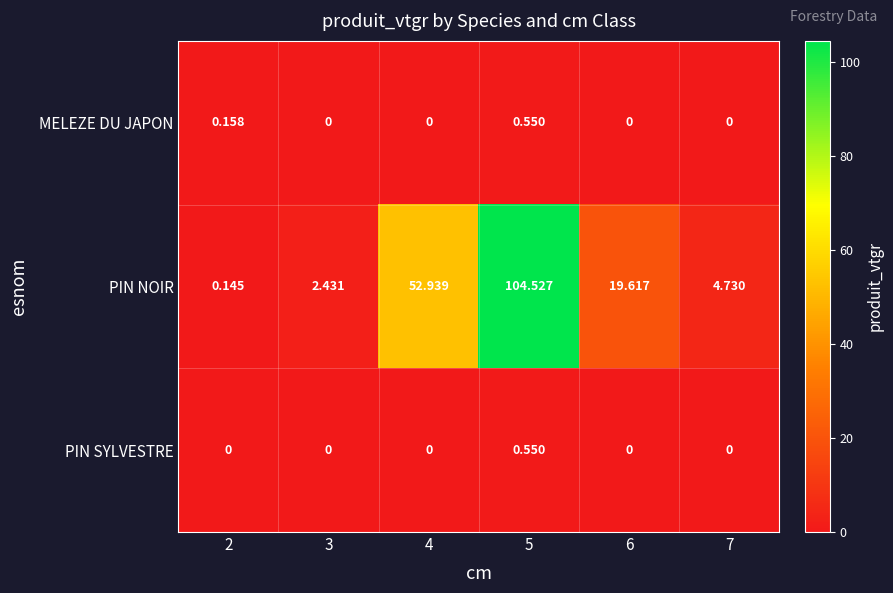

Which series has the largest range (max minus min)?

PIN NOIR